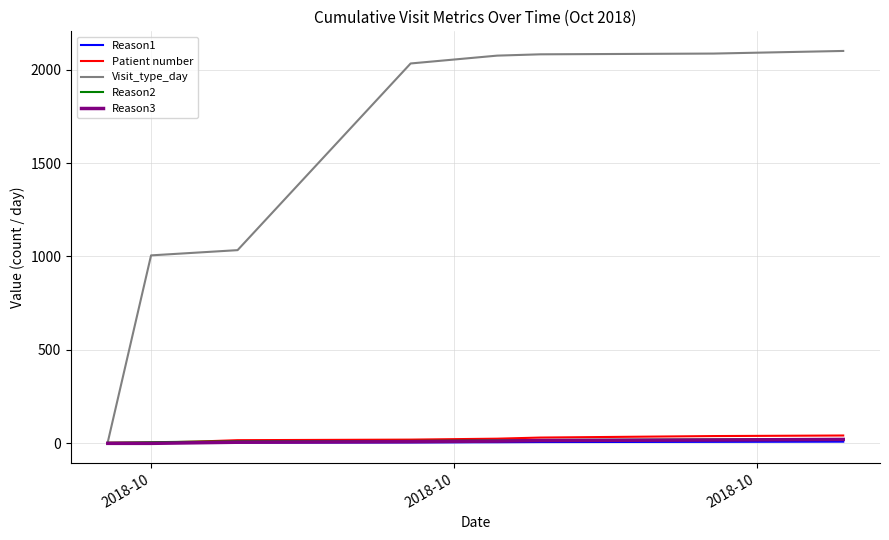

Which series has the largest range (max minus min)?

Visit_type_day